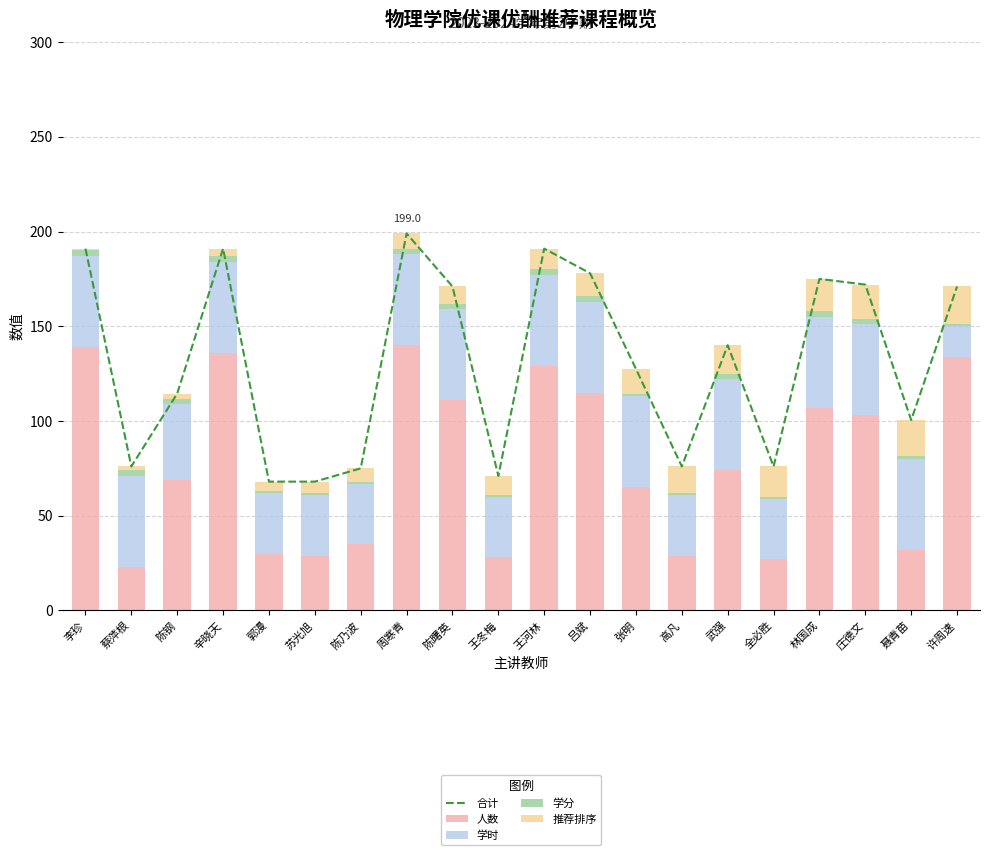

Which series has the largest total across all categories?

合计